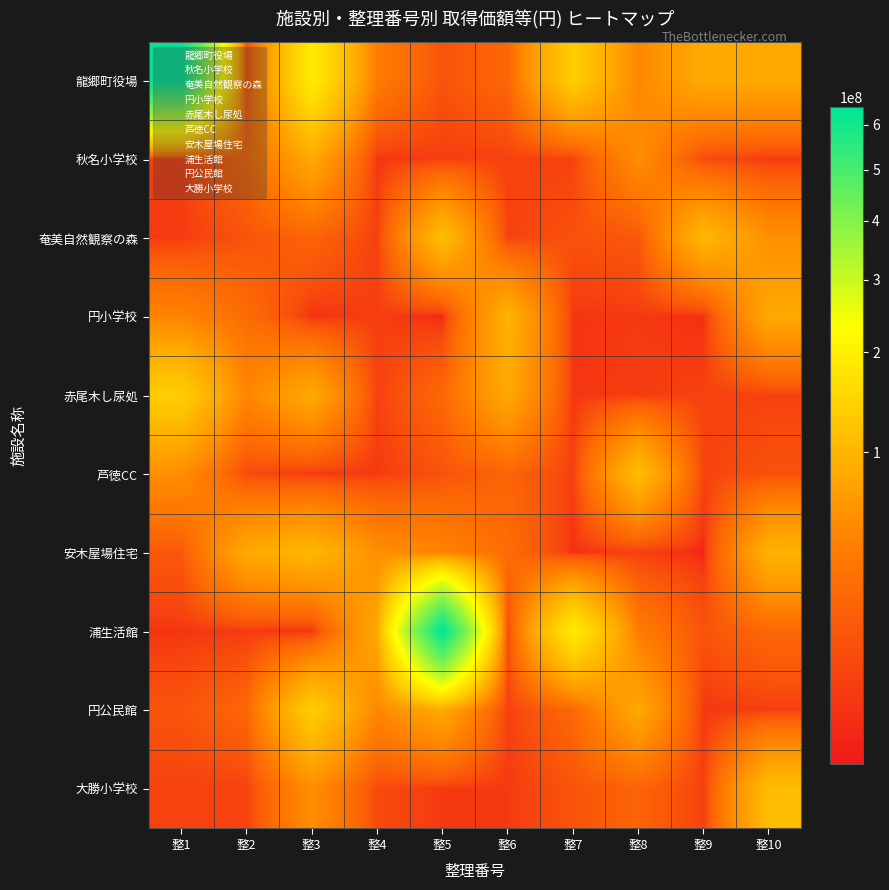

Which series changed the most between 整1 and 整4?

龍郷町役場